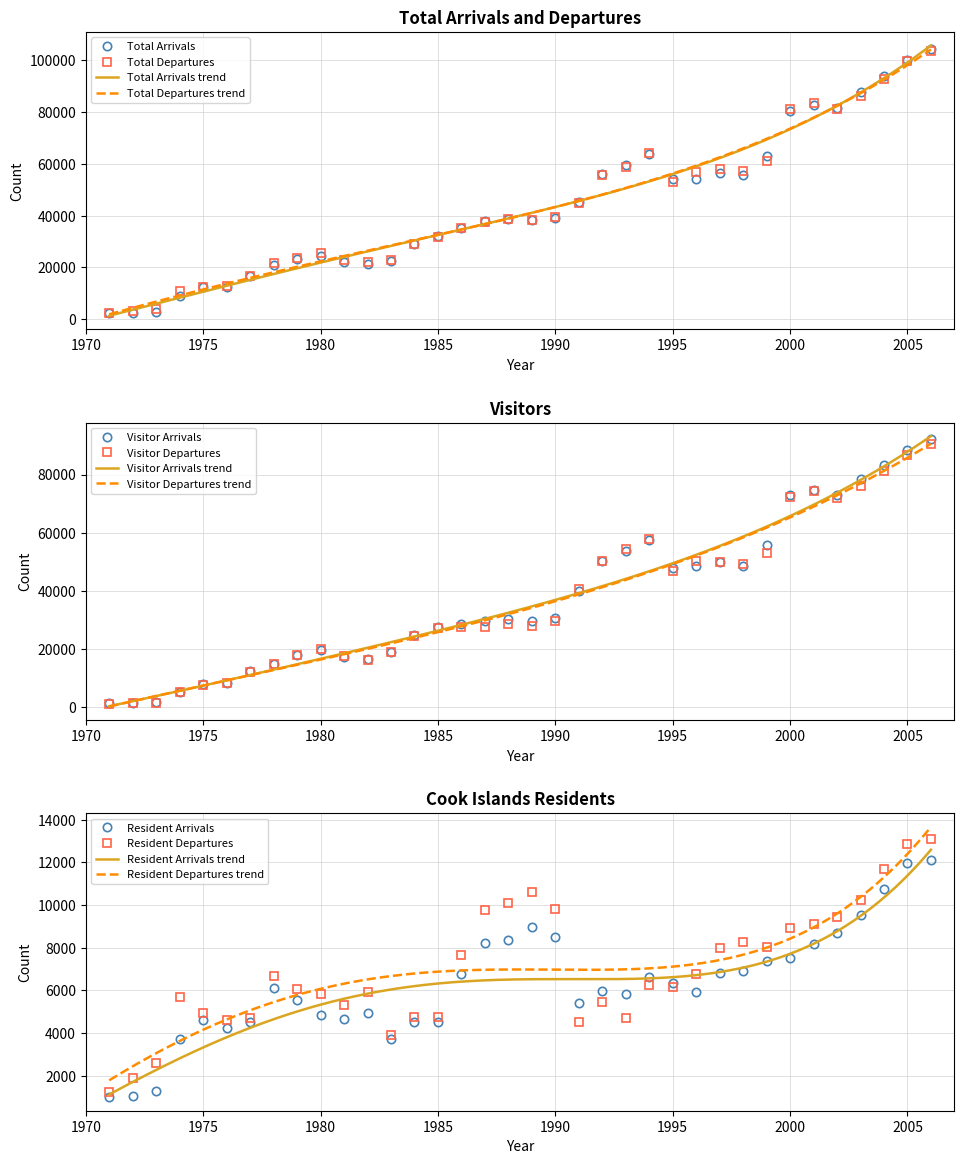

How many values in the Total Departures series are below 38567?

18